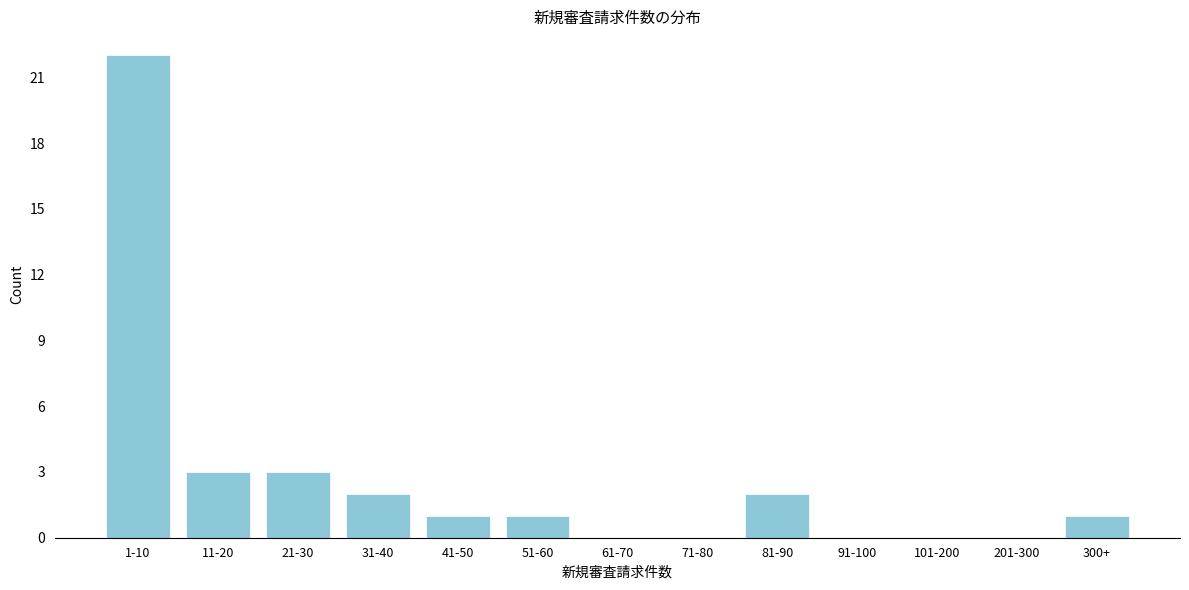

Reading left to right, list all the values displayed in this chart.

1-10=22	11-20=3	21-30=3	31-40=2	41-50=1	51-60=1	61-70=0	71-80=0	81-90=2	91-100=0	101-200=0	201-300=0	300+=1